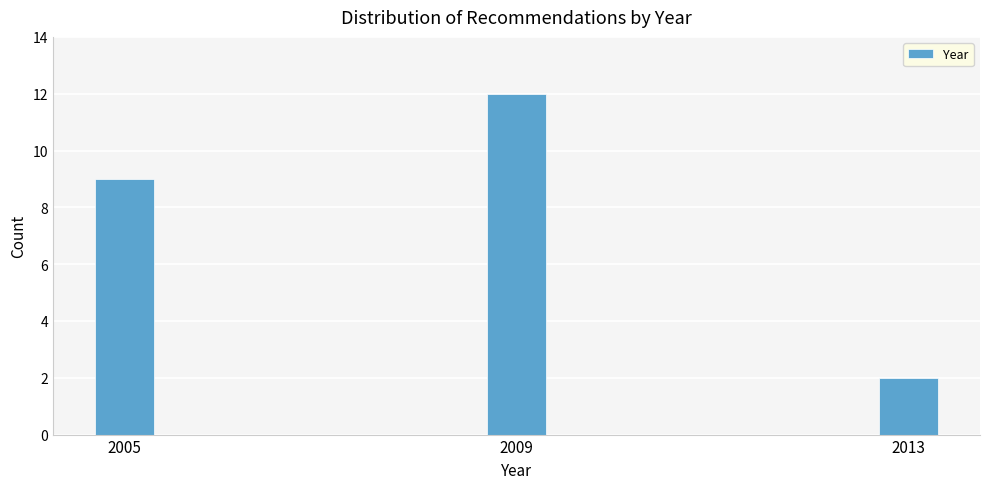

Reading left to right, transcribe all the data shown in this chart.

2005=9	2009=12	2013=2